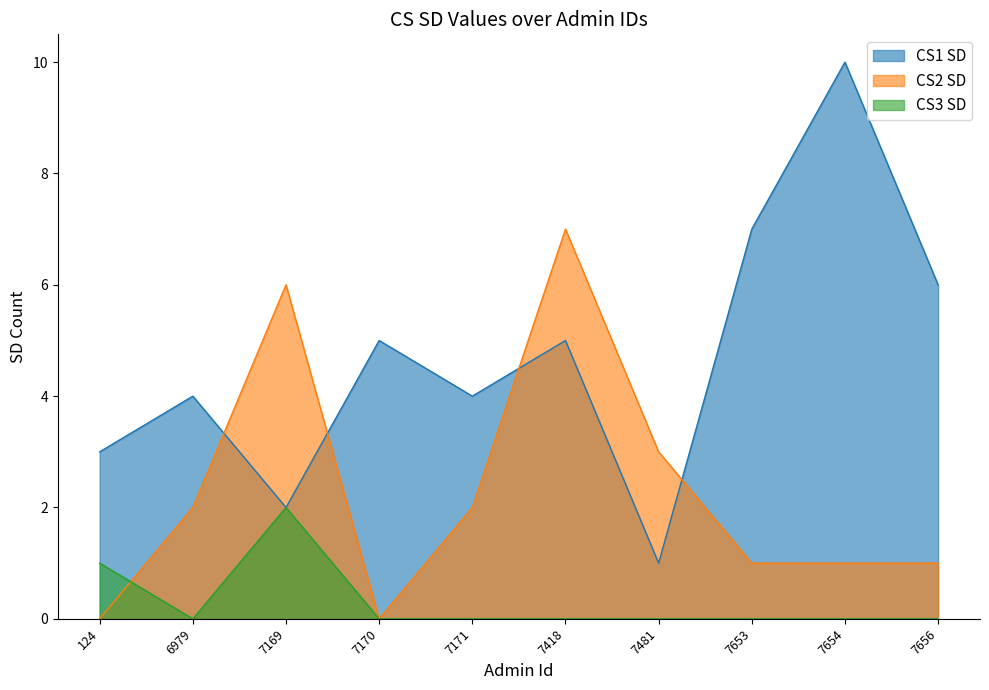

Where do CS2 SD and CS3 SD first cross each other?

124 and 6979